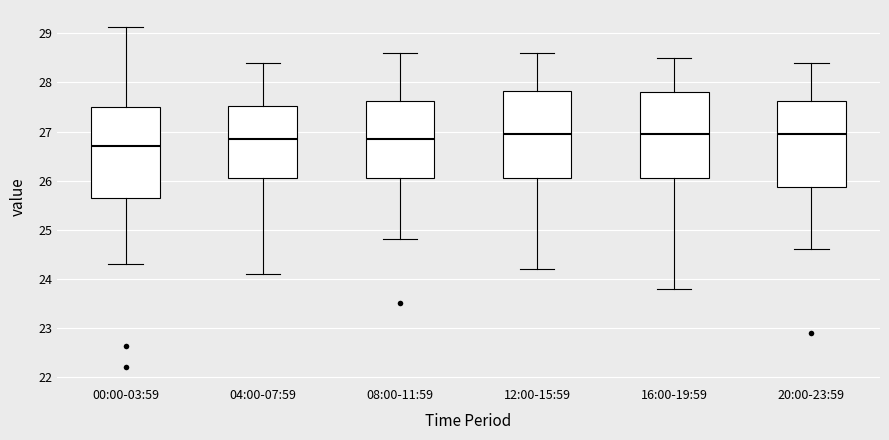

Which box has the lowest median line?

00:00-03:59